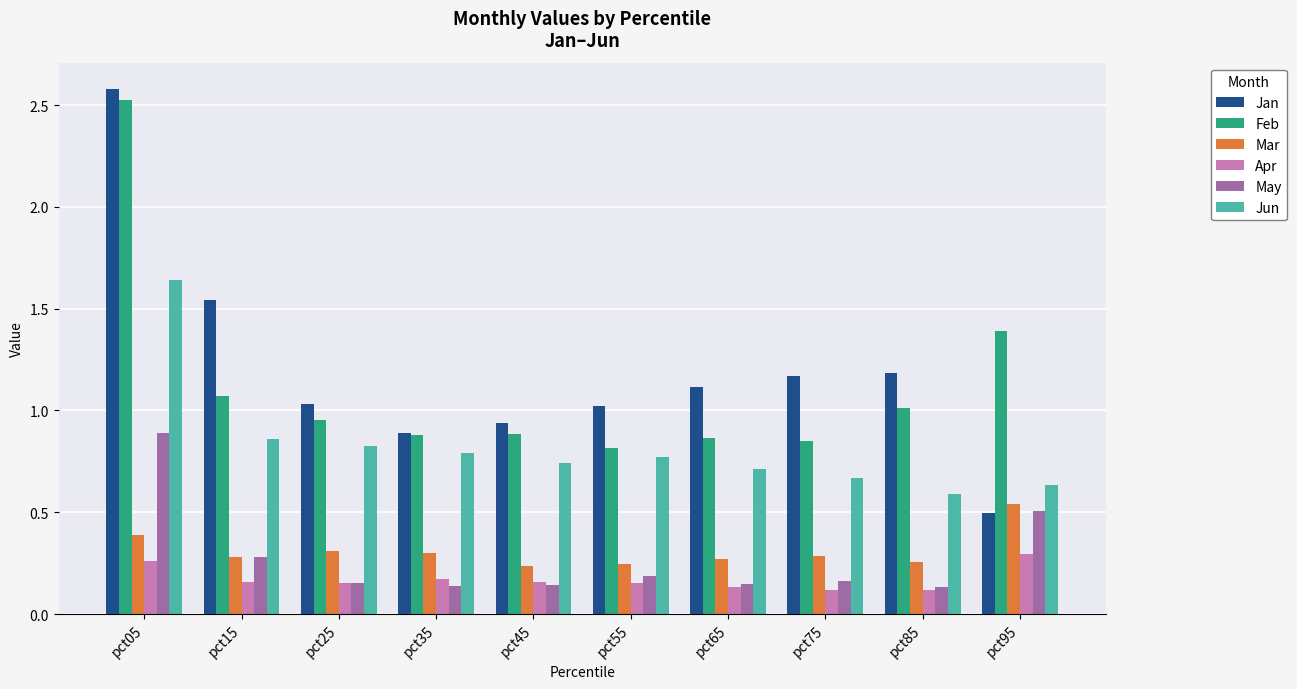

What are all the series names shown in the legend?

Jan, Feb, Mar, Apr, May, Jun